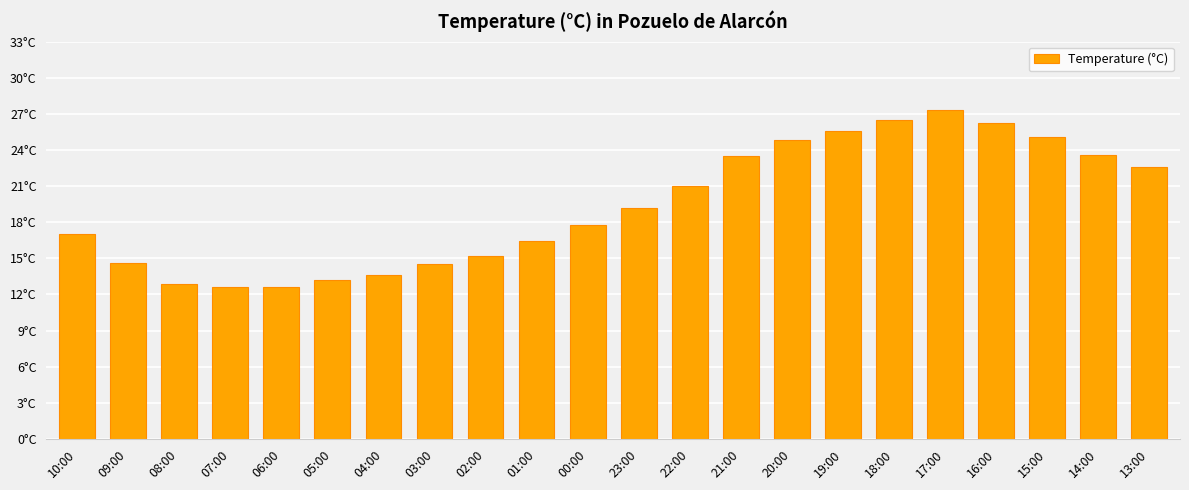

List the labels in order of value, smallest first.

07:00, 06:00, 08:00, 05:00, 04:00, 03:00, 09:00, 02:00, 01:00, 10:00, 00:00, 23:00, 22:00, 13:00, 21:00, 14:00, 20:00, 15:00, 19:00, 16:00, 18:00, 17:00